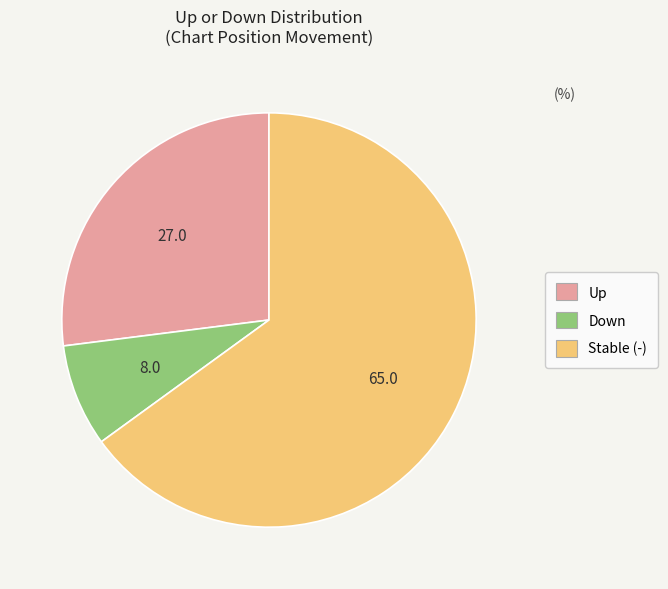

Is there any slice that represents more than half of the pie?

Yes